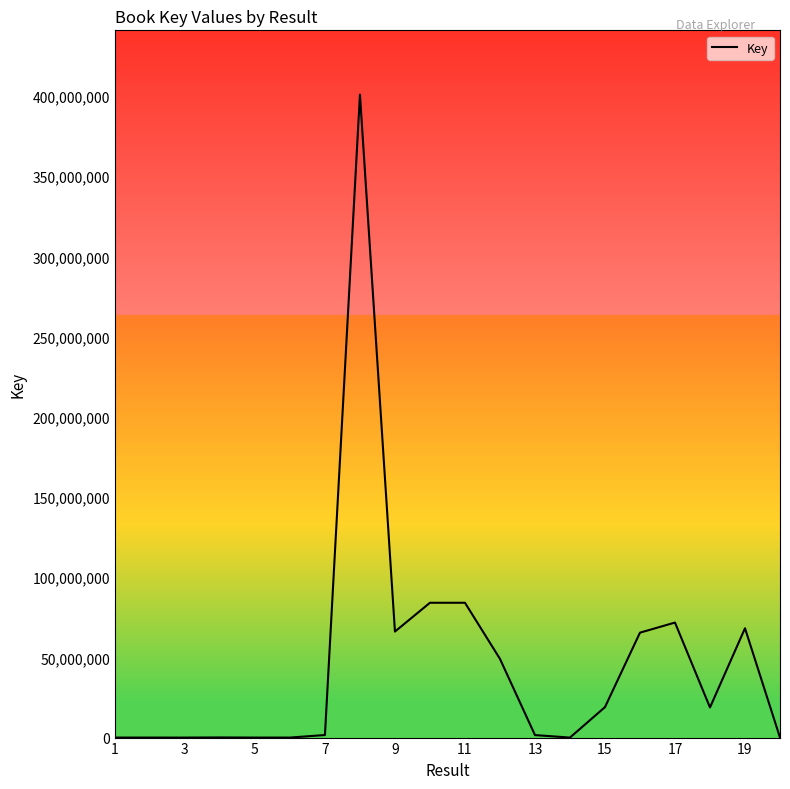

What is the greatest value displayed?

400877279